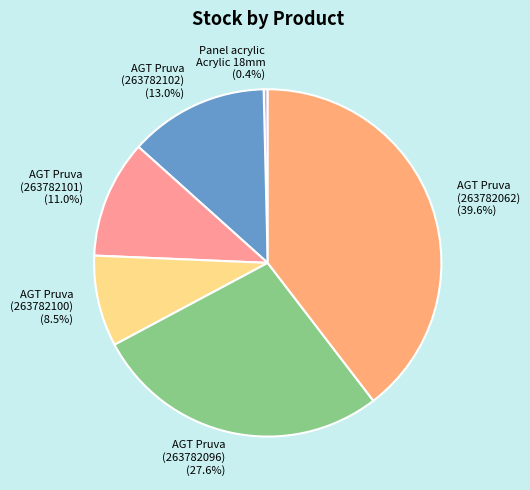

Which category has the smallest portion of the pie?

Panel acrylic Acrylic 18mm